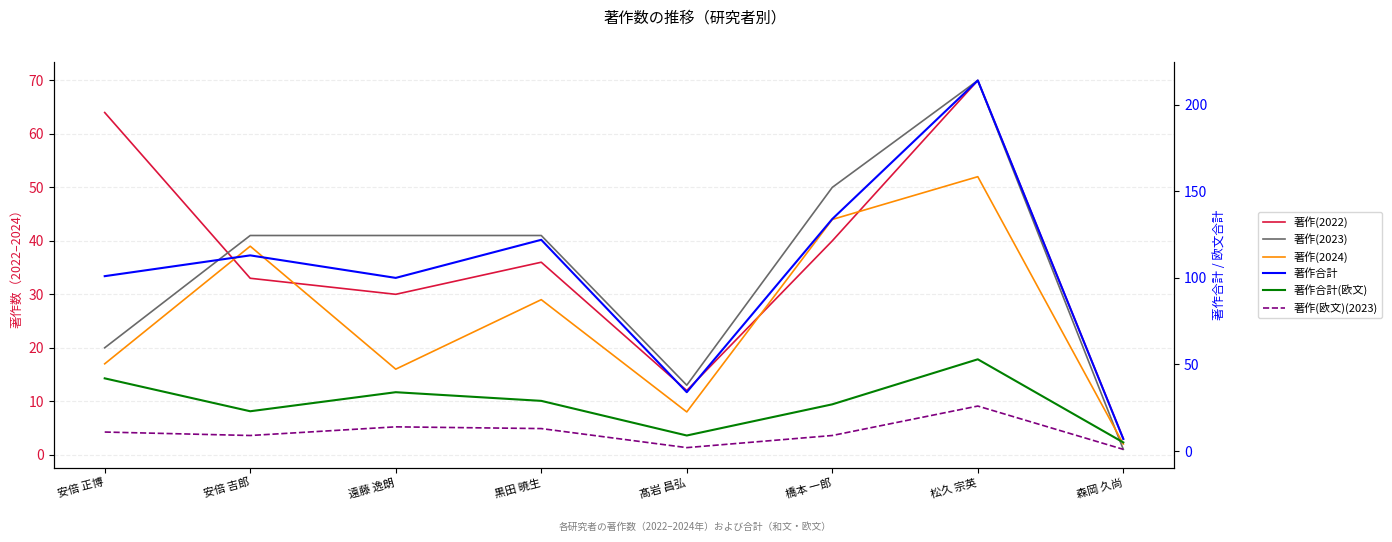

What position from the left is 髙岩 昌弘?

5